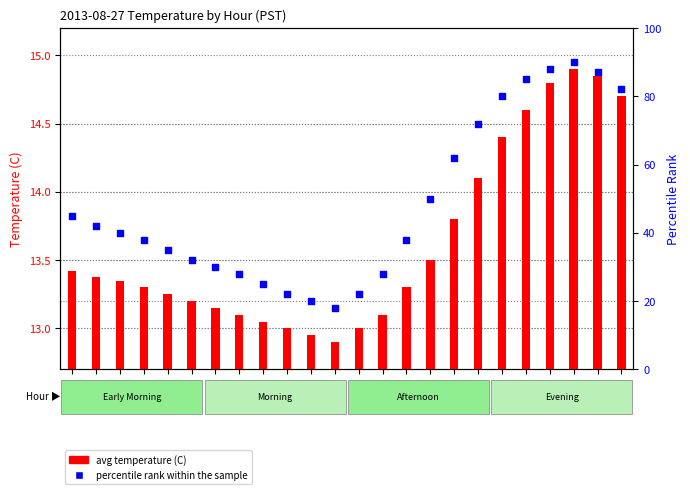

At how many categories does at least one series exceed 66?

7